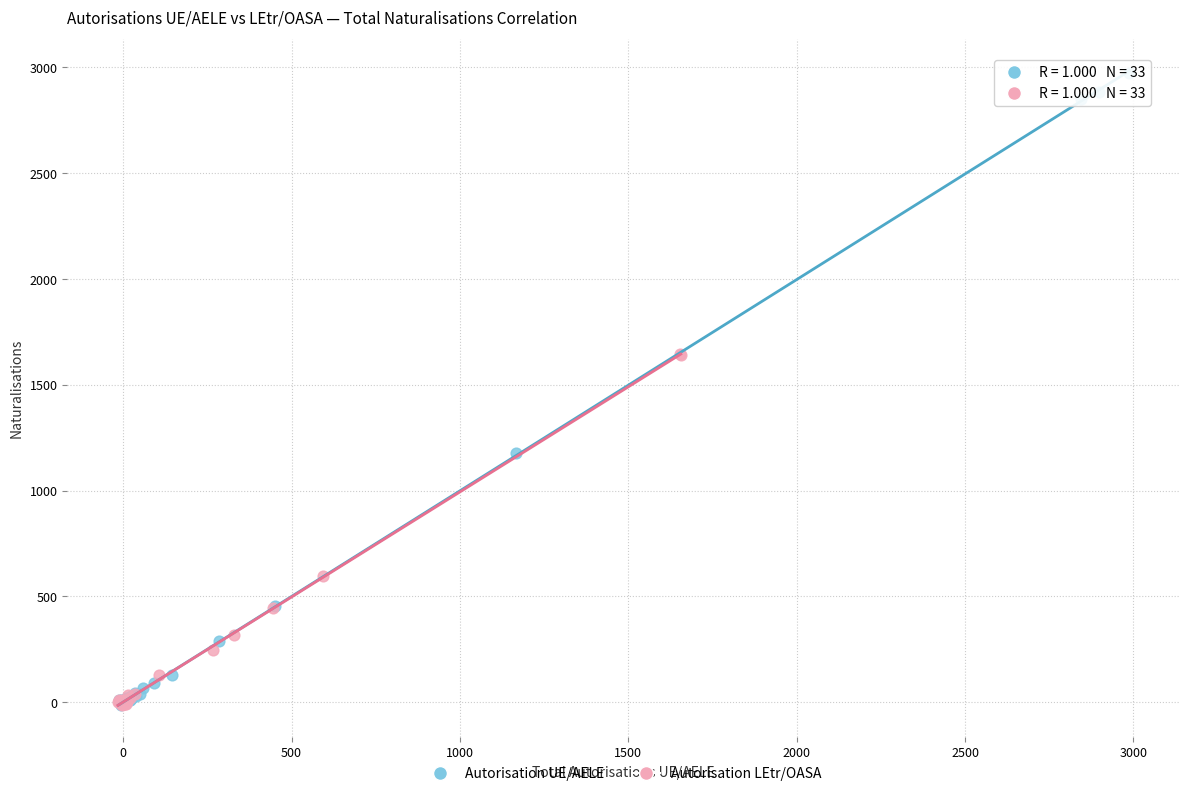

Which series contains the highest Y value?

Autorisation UE/AELE